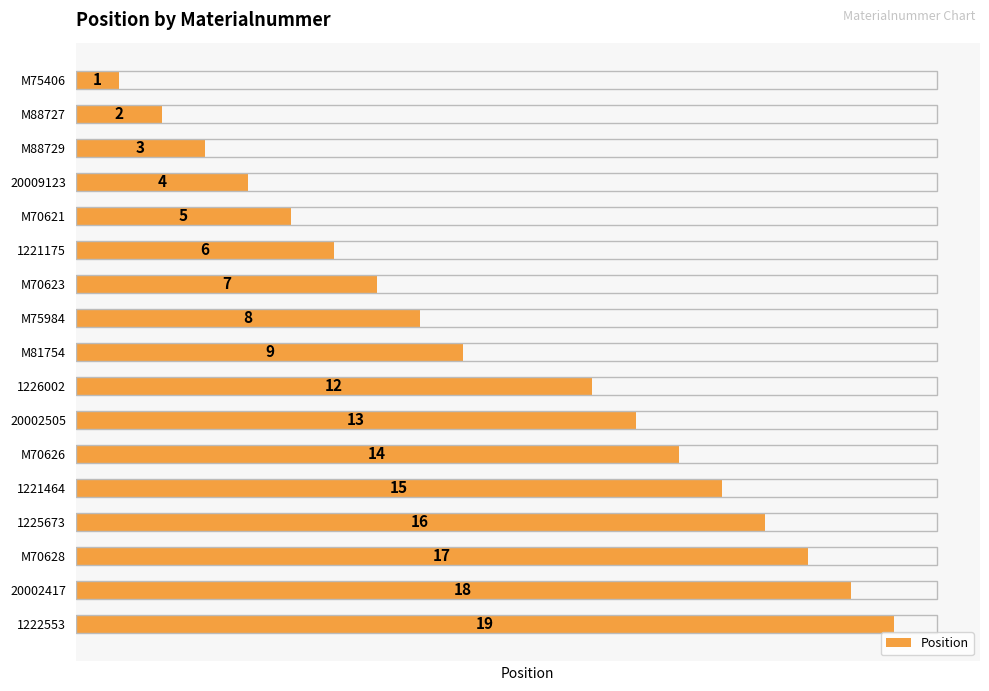

Does the chart contain stacked bars?

No